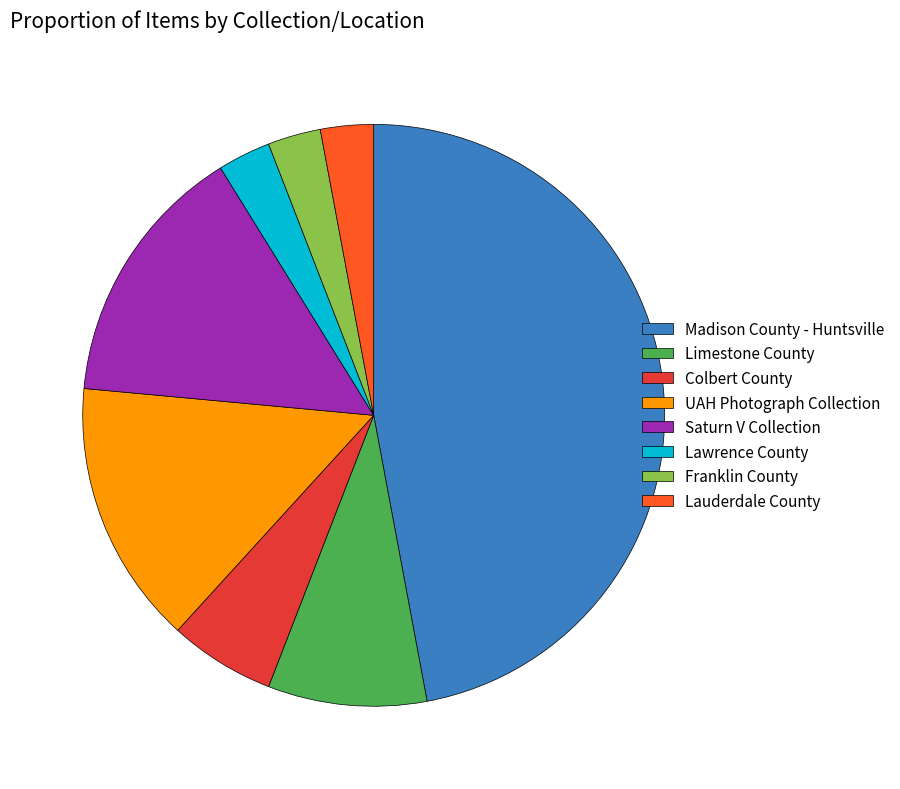

Which slice is the largest?

Madison County - Huntsville